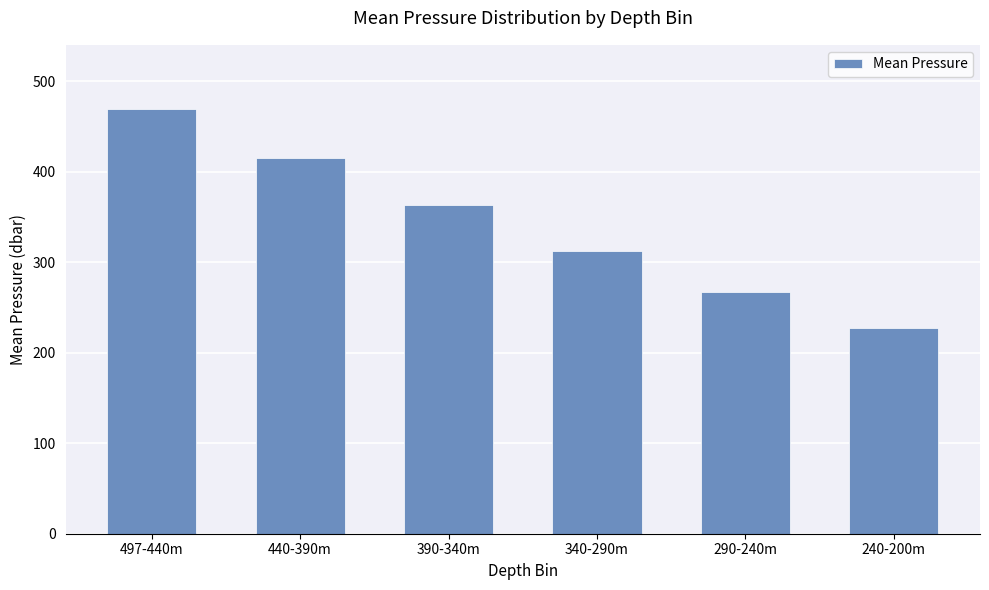

True or false: the data shows 408.9 at 240-200m.

False